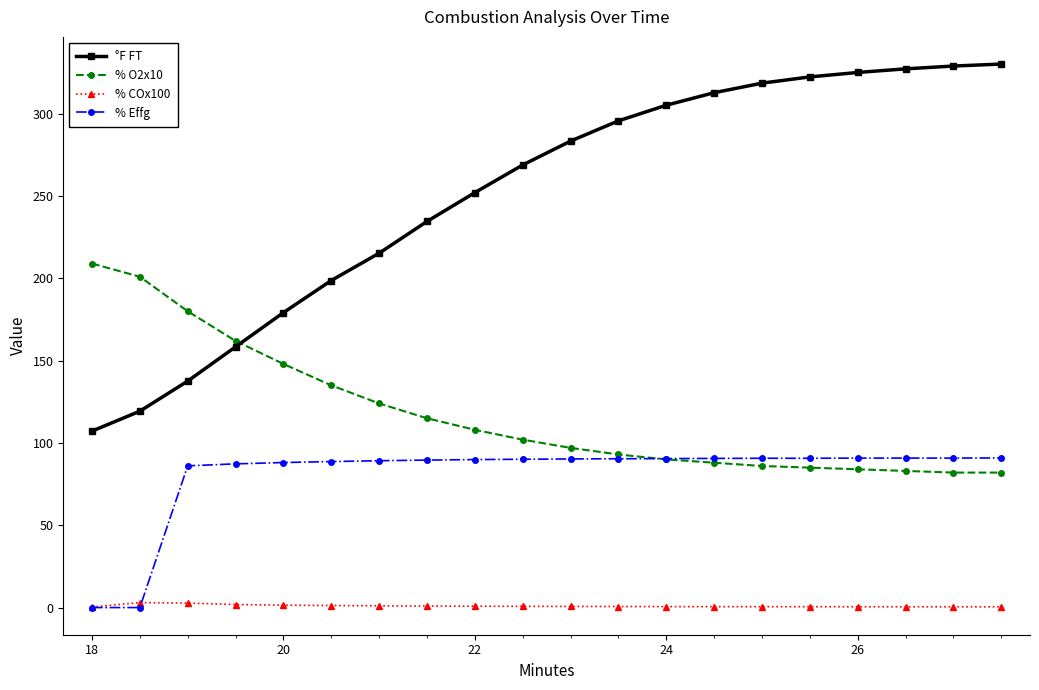

What is the greatest value displayed?

330.2